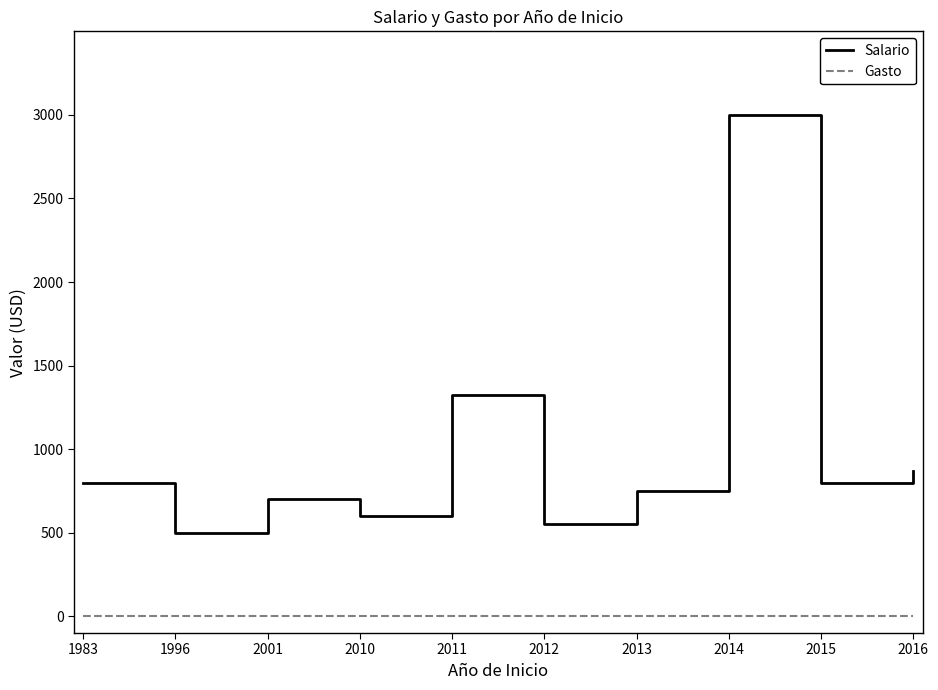

What is the highest value of the Salario series?

3000.0